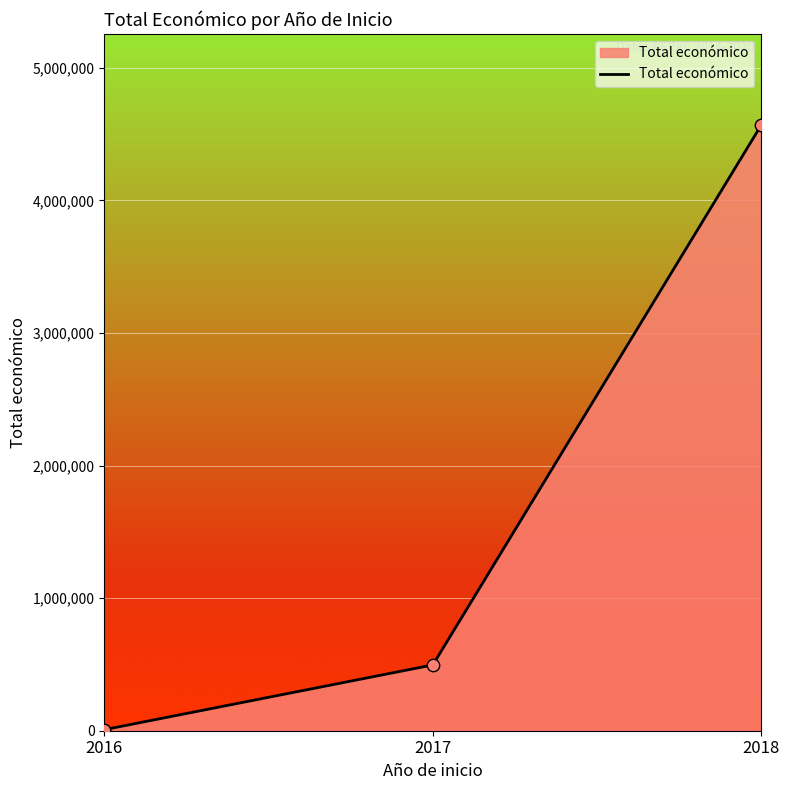

What is the ratio of the value at 2018 to the value at 2016?

572.7